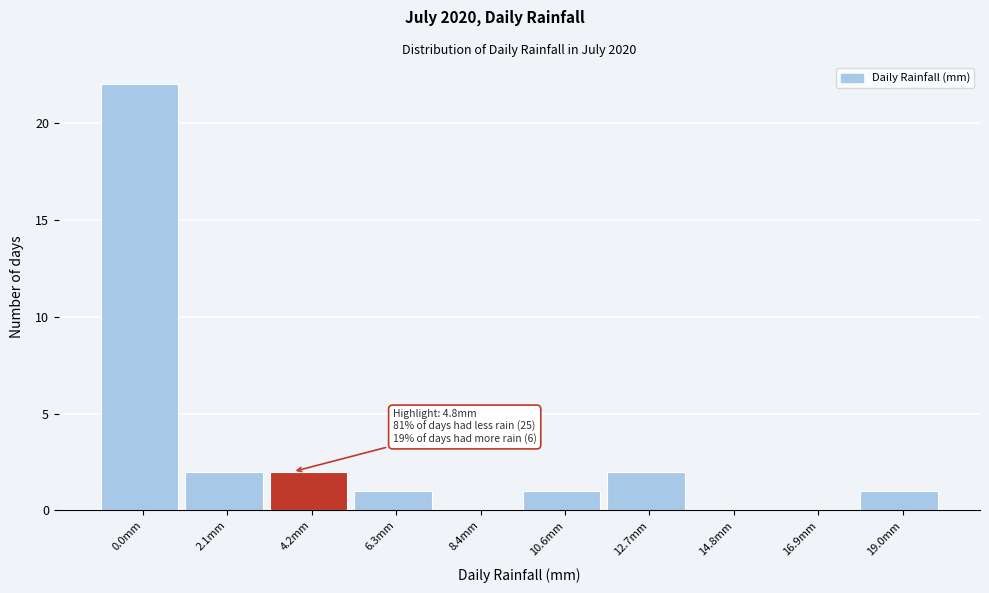

Reading right to left, what are all the values shown in this chart?

19.0mm=1	16.9mm=0	14.8mm=0	12.7mm=2	10.6mm=1	8.4mm=0	6.3mm=1	4.2mm=2	2.1mm=2	0.0mm=22